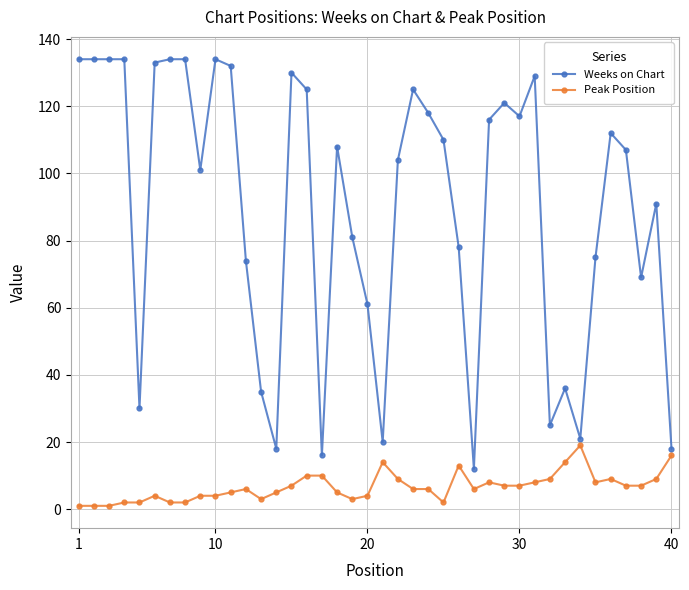

What is the difference between the second highest and minimum values in the Weeks on Chart series?

122